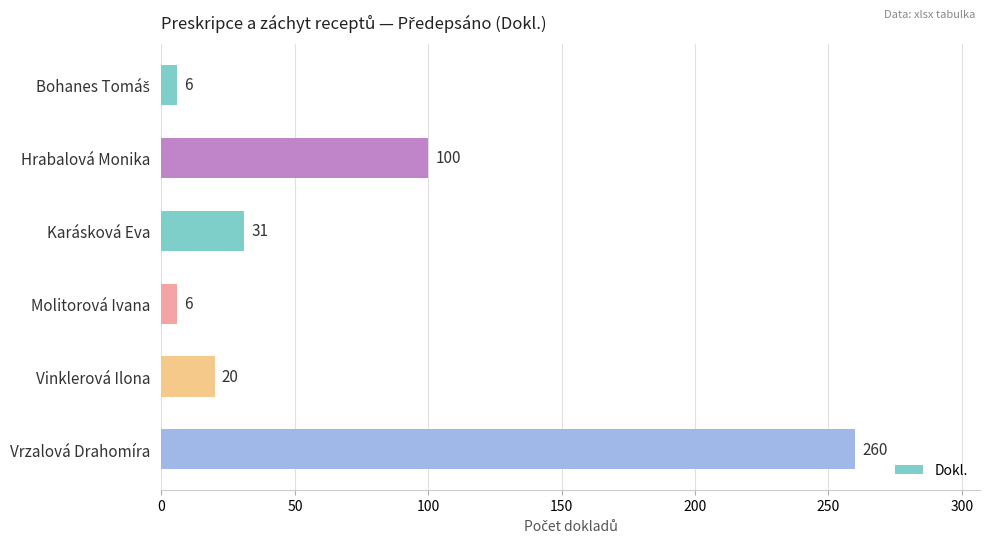

Is it true that the value at Hrabalová Monika is 177?

False